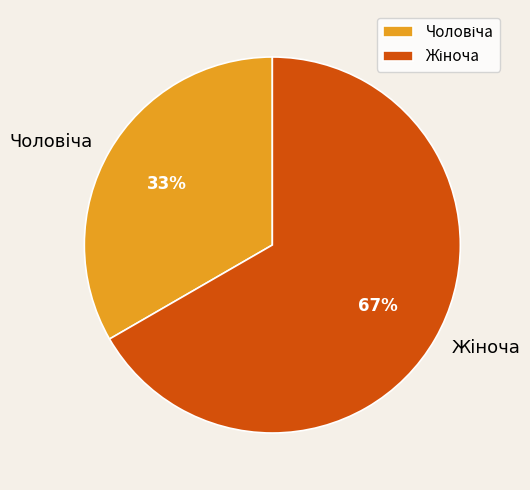

To the nearest percent, what is the average slice percentage?

50%